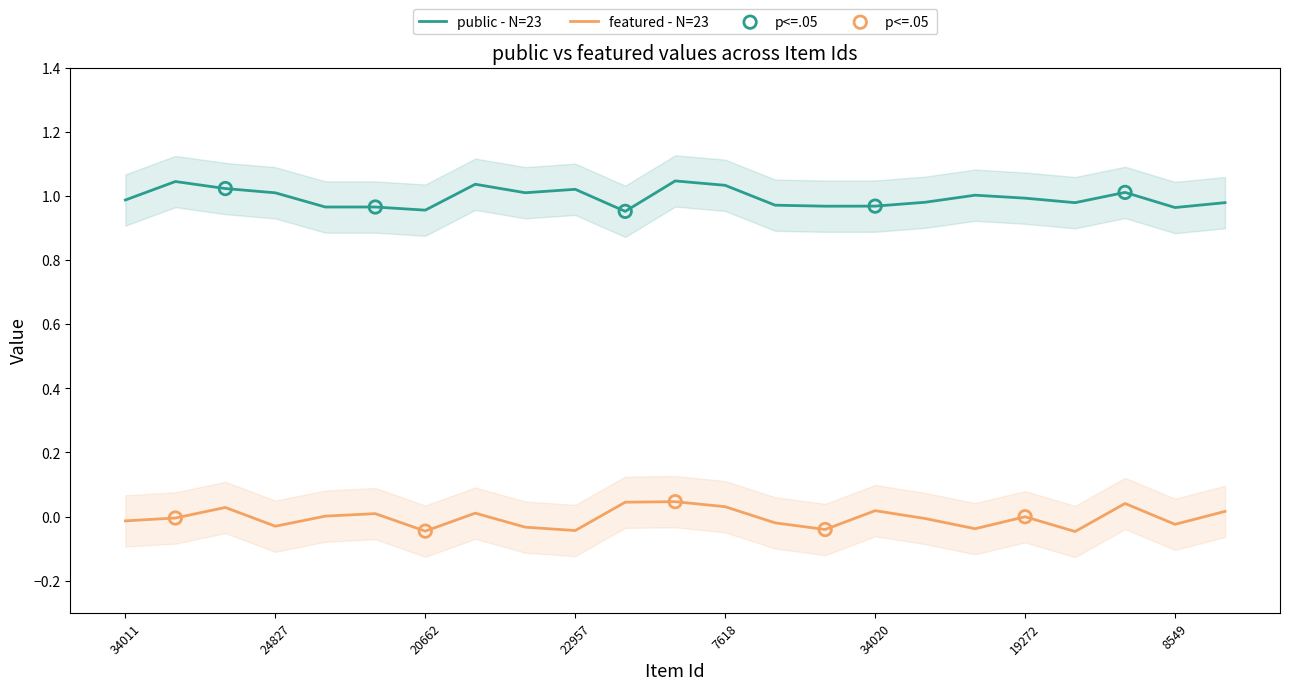

Which series reaches the minimum Y coordinate?

featured